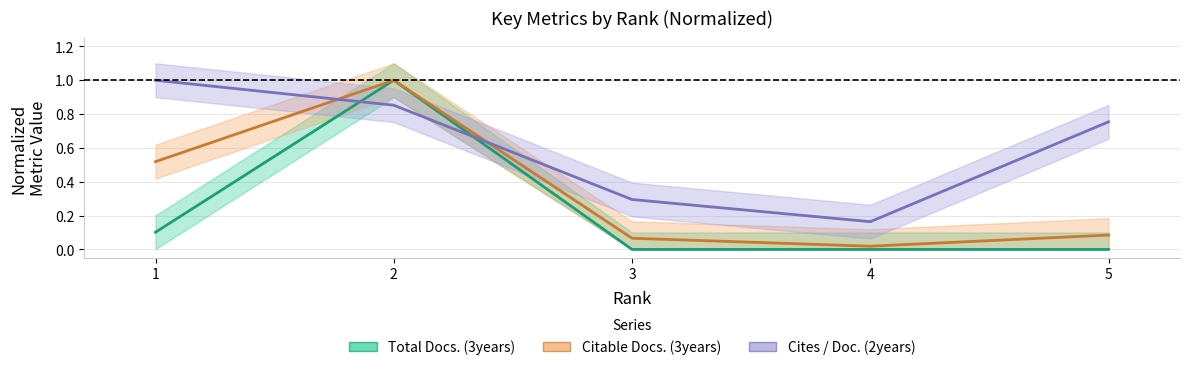

Reading left to right, extract all data points from this chart.

Total Docs. (3years): 0.1	1.0	0.0	0.0	0.0
Citable Docs. (3years): 0.5	1.0	0.1	0.0	0.1
Cites / Doc. (2years): 1.0	0.9	0.3	0.2	0.8